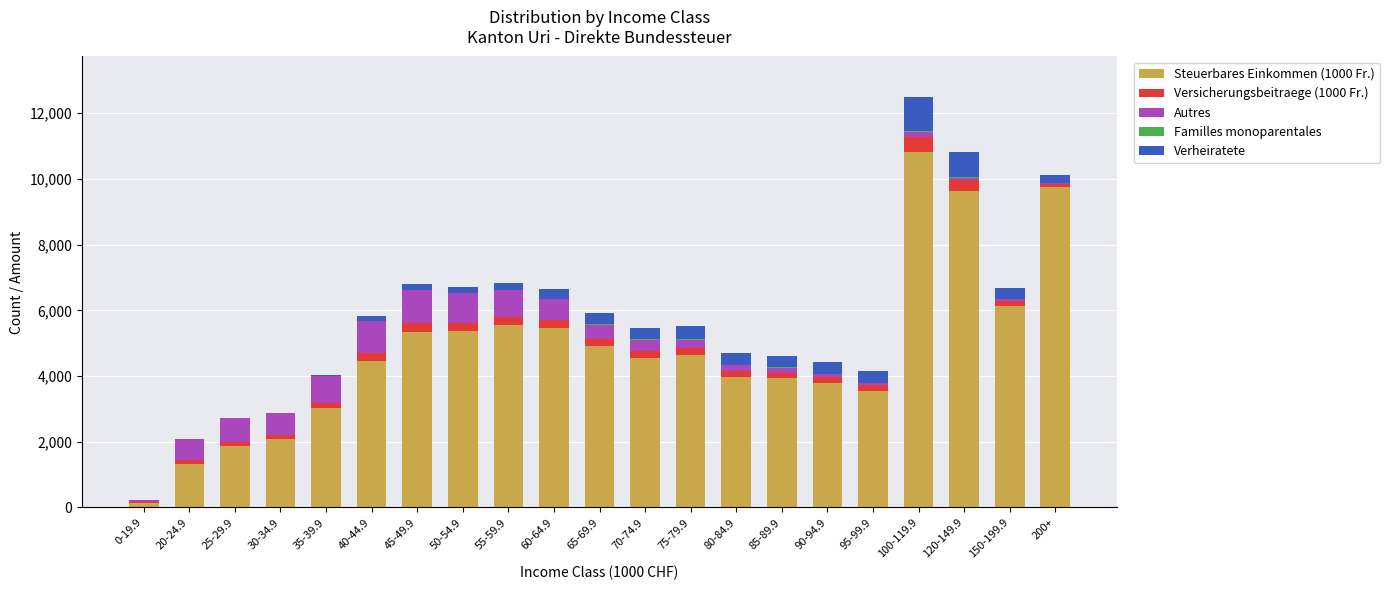

Which category has the highest value in the Steuerbares Einkommen (1000 Fr.) series?

100-119.9